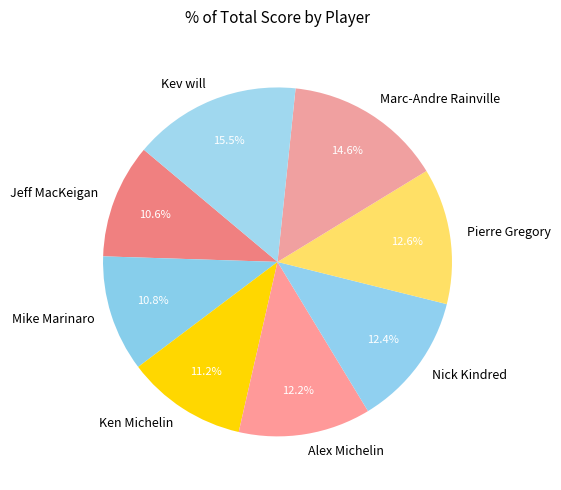

Which has a higher value, Marc-Andre Rainville or Alex Michelin?

Marc-Andre Rainville